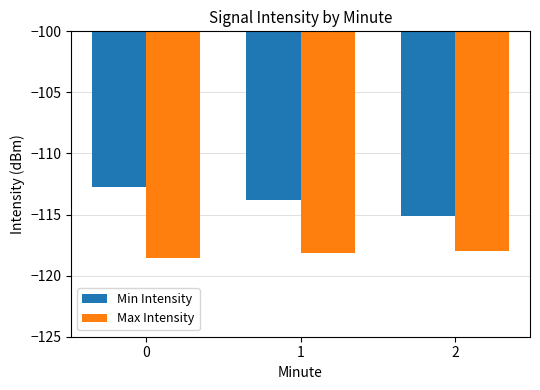

What is the difference between the maximum and second lowest values in the Max Intensity series?

0.1